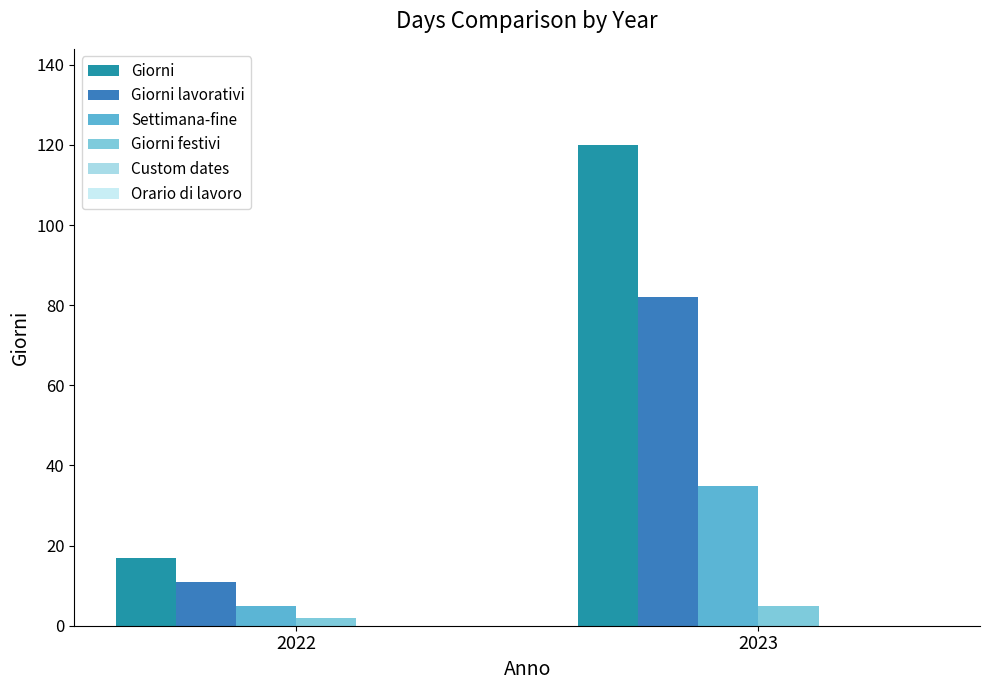

How many categories are shown in the chart?

2